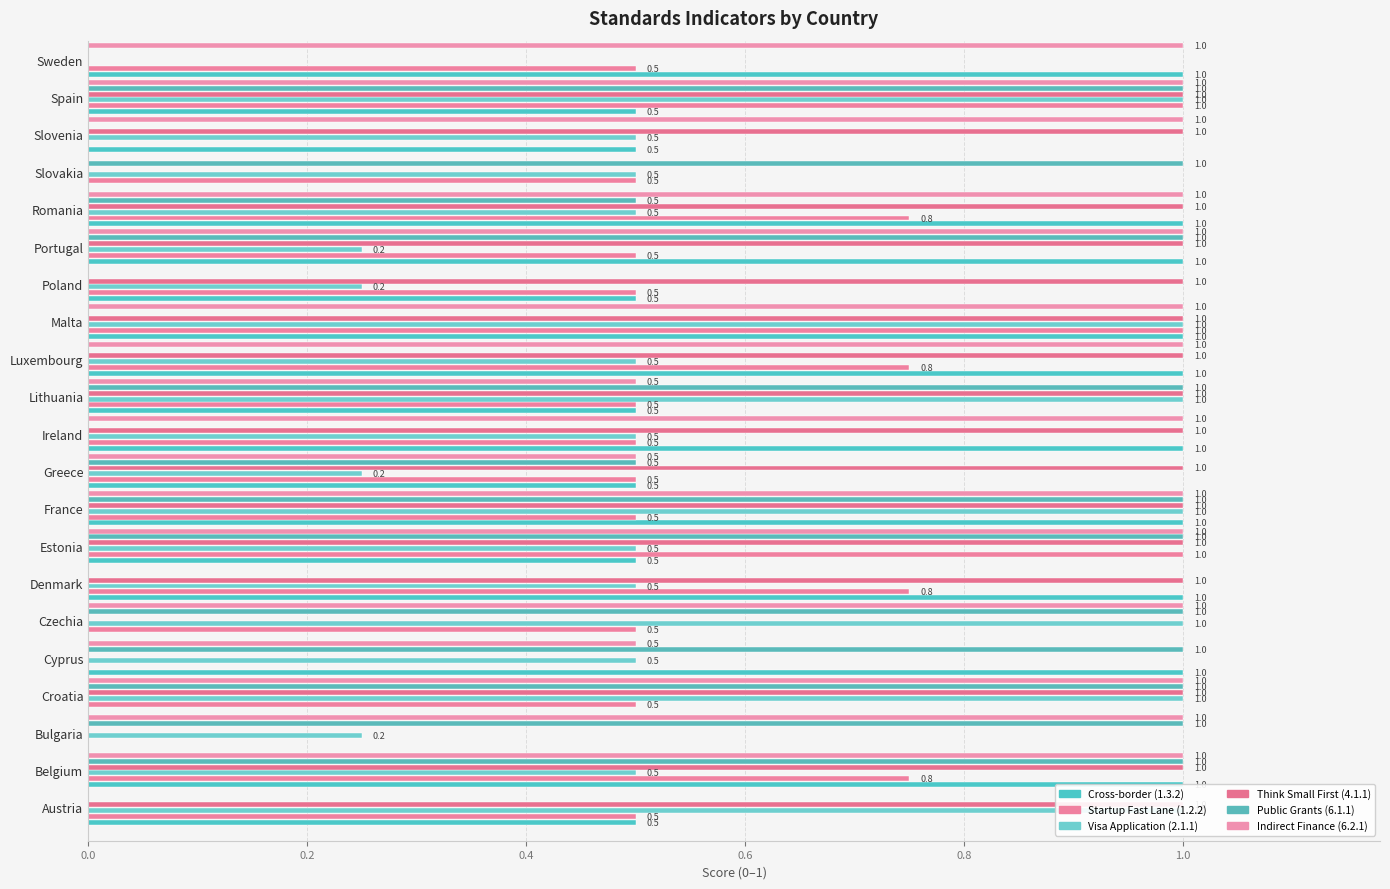

What are all the series names shown in the legend?

Cross-border (1.3.2), Startup Fast Lane (1.2.2), Visa Application (2.1.1), Think Small First (4.1.1), Public Grants (6.1.1), Indirect Finance (6.2.1)